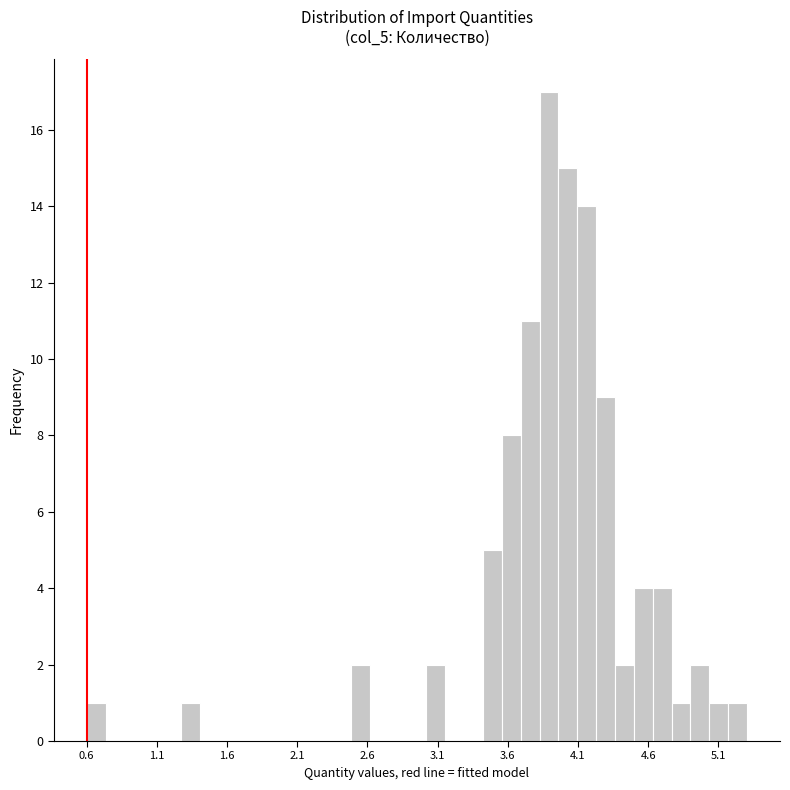

Around what value on the x-axis is the tallest bar? Give the approximate position of its centre, as read against the axis.

3.90